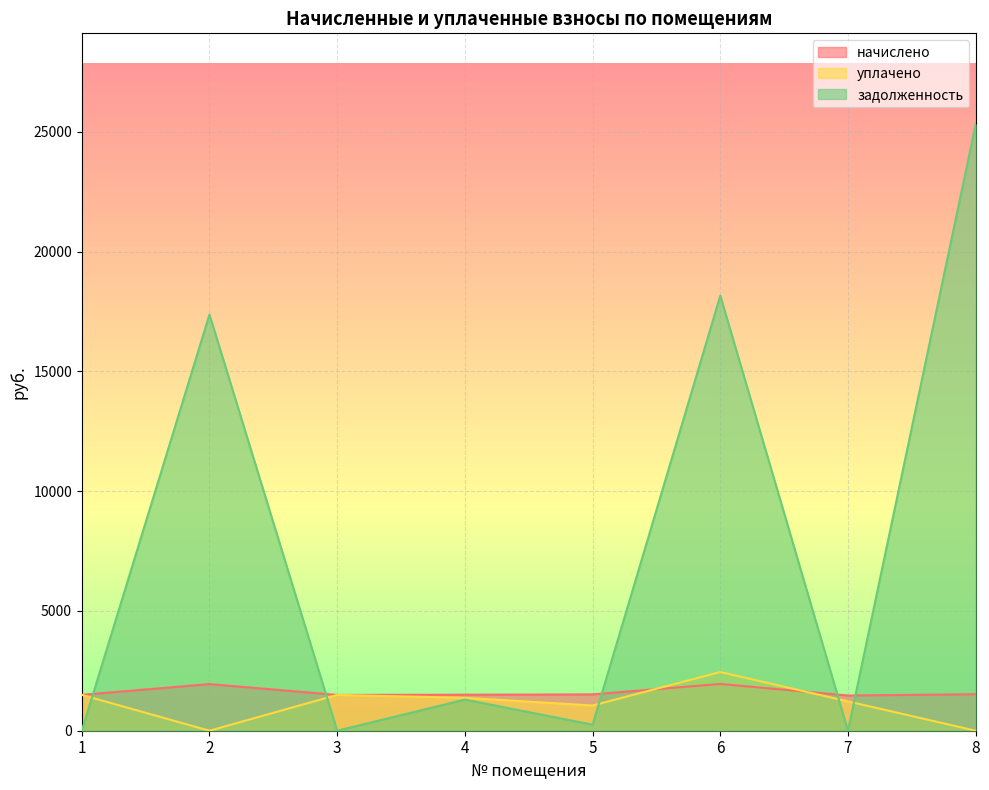

How many intersections are there between задолженность and начислено?

5